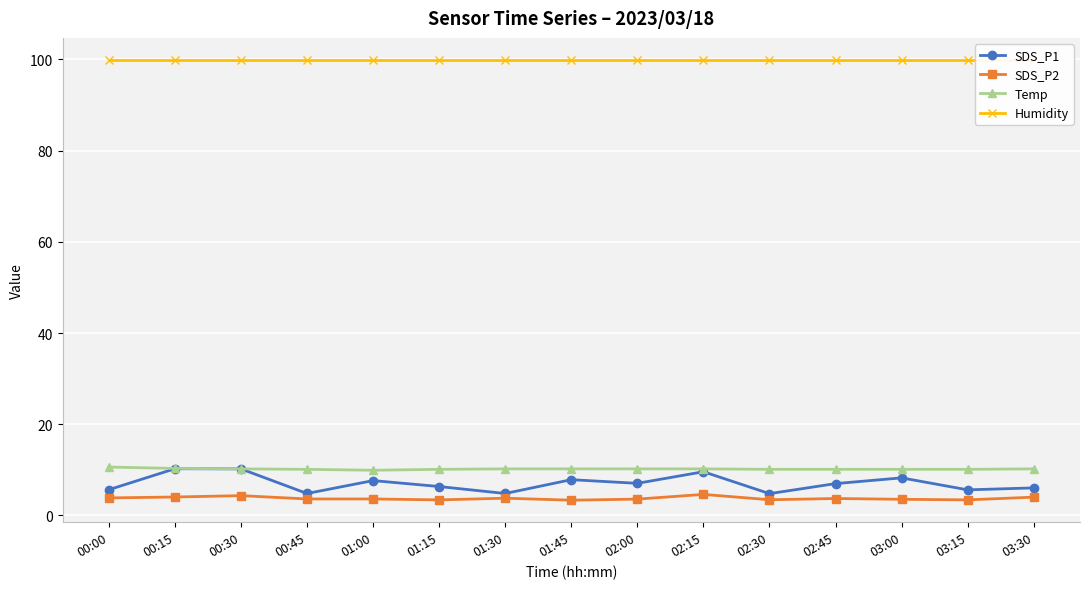

What is the difference between the maximum and minimum values in the Temp series?

0.7